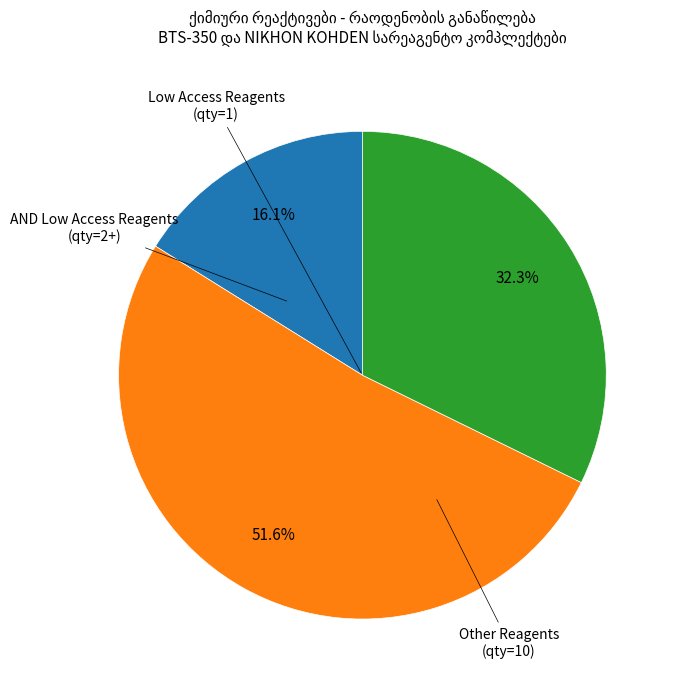

Is there any slice that represents more than half of the pie?

Yes